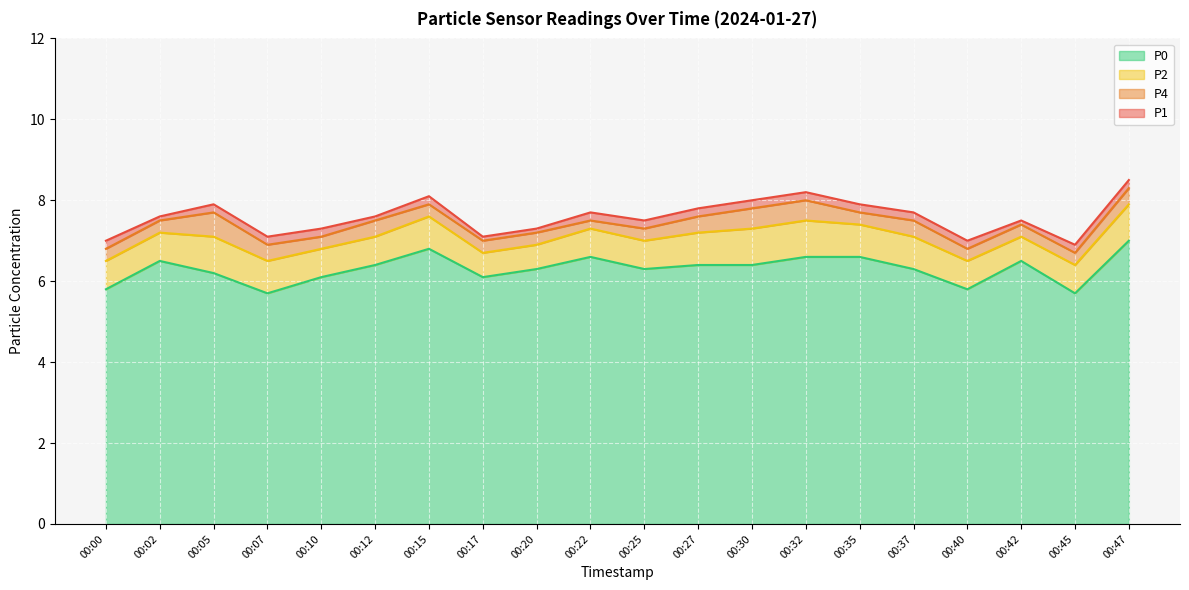

Reading left to right, transcribe all the data shown in this chart.

P1: 7.0	7.6	7.9	7.1	7.3	7.6	8.1	7.1	7.3	7.7	7.5	7.8	8.0	8.2	7.9	7.7	7.0	7.5	6.9	8.5
P4: 6.8	7.5	7.7	6.9	7.1	7.5	7.9	7.0	7.2	7.5	7.3	7.6	7.8	8.0	7.7	7.5	6.8	7.4	6.7	8.3
P2: 6.5	7.2	7.1	6.5	6.8	7.1	7.6	6.7	6.9	7.3	7.0	7.2	7.3	7.5	7.4	7.1	6.5	7.1	6.4	7.9
P0: 5.8	6.5	6.2	5.7	6.1	6.4	6.8	6.1	6.3	6.6	6.3	6.4	6.4	6.6	6.6	6.3	5.8	6.5	5.7	7.0